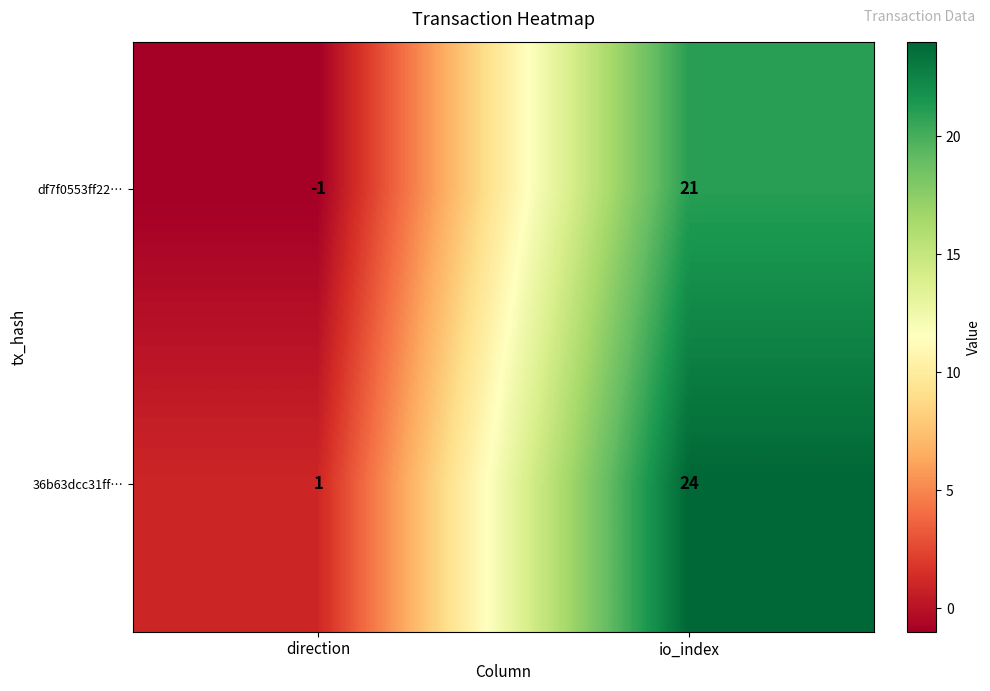

What is the difference between the highest and lowest values at io_index?

3